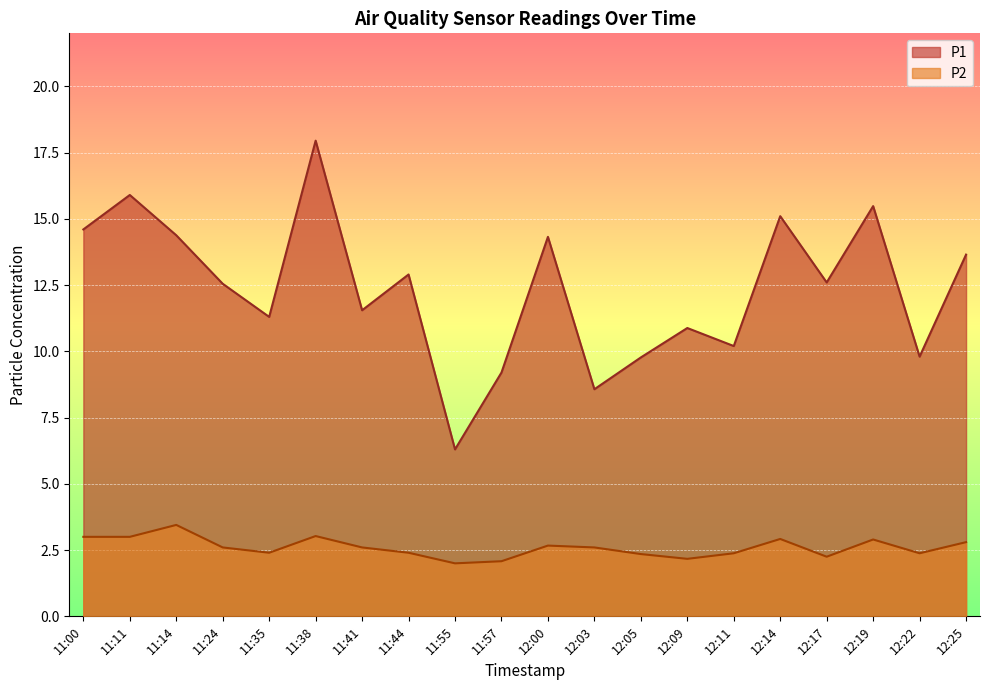

Which series has the widest spread of values?

P1